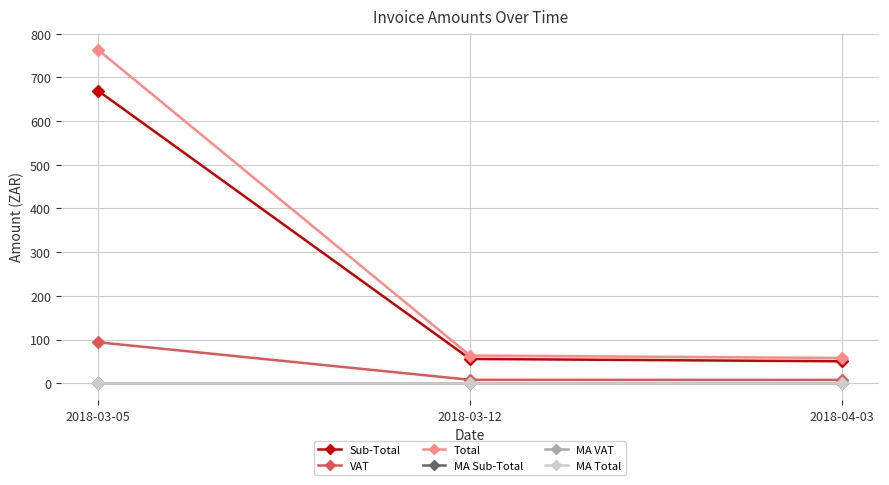

Is this an area chart (filled region under the line)?

No